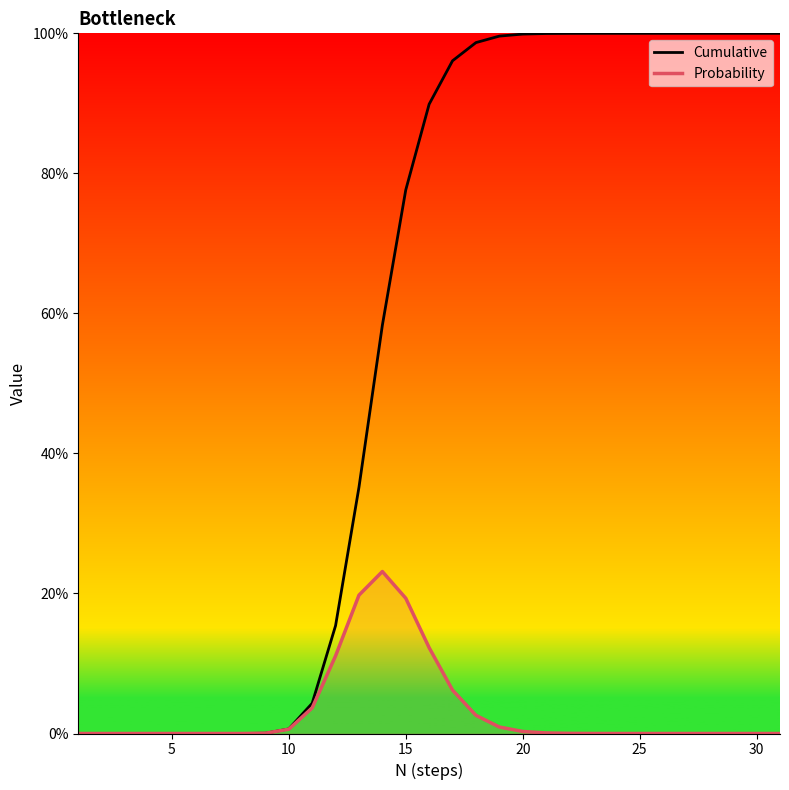

The value of Probability at 30 is 0.0. True or false?

True